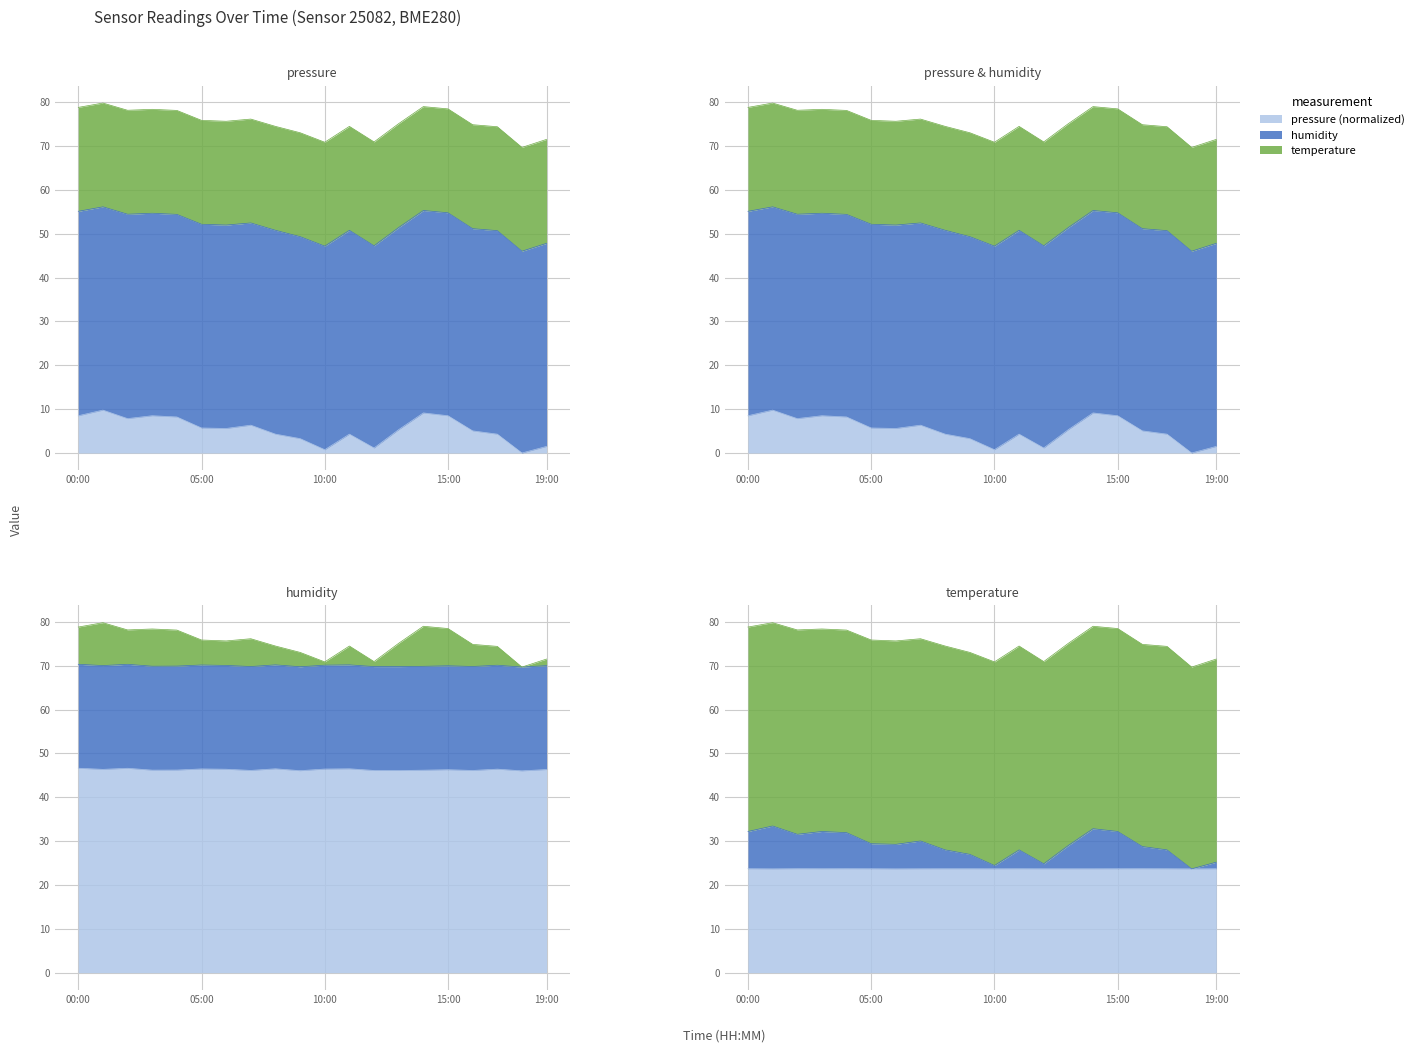

Does the chart display data point markers on the line(s)?

No